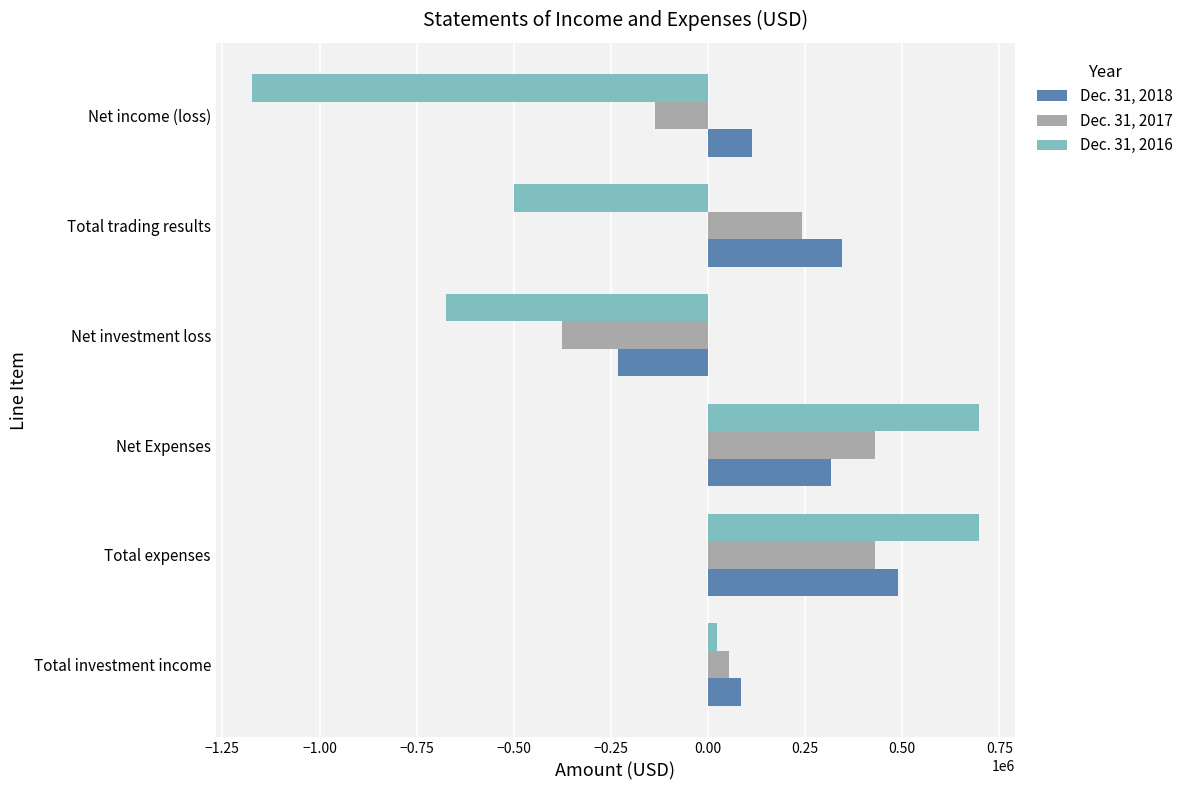

How many categories are shown in the chart?

6